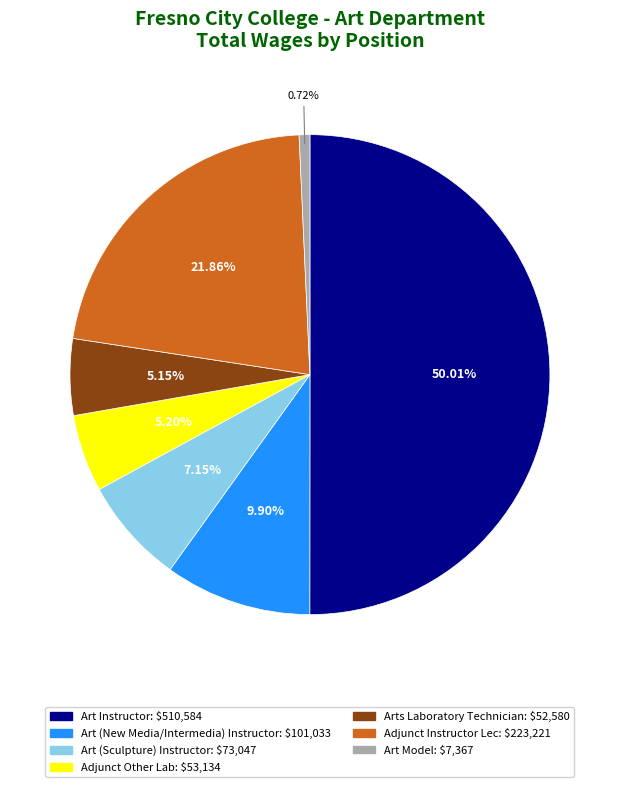

Which category has the smallest portion of the pie?

Art Model